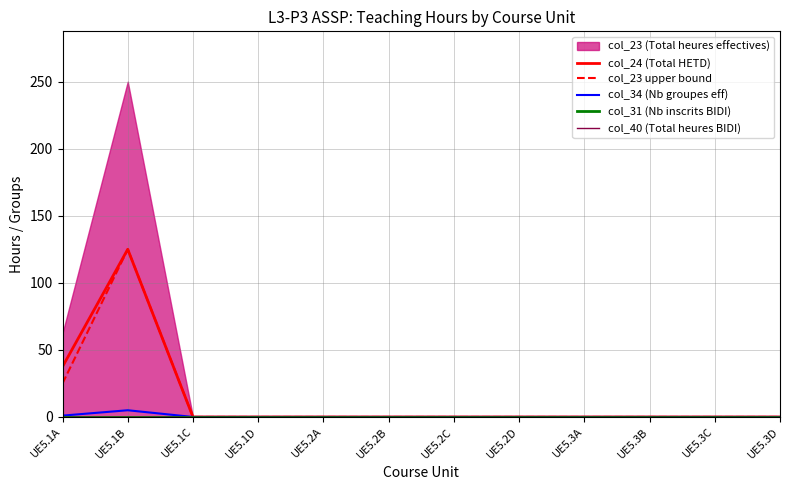

Where is col_24 (Total HETD) nearest to the value 62?

UE5.1A